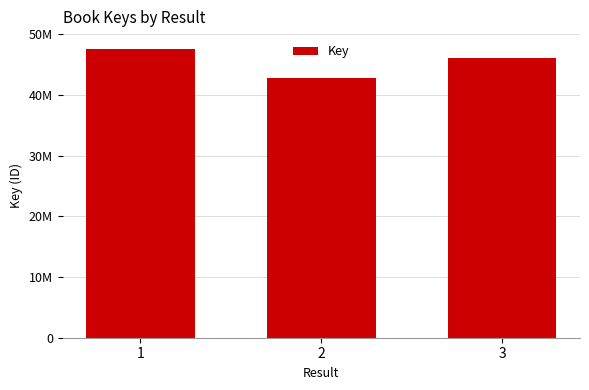

Rank the categories by value from highest to lowest.

1, 3, 2